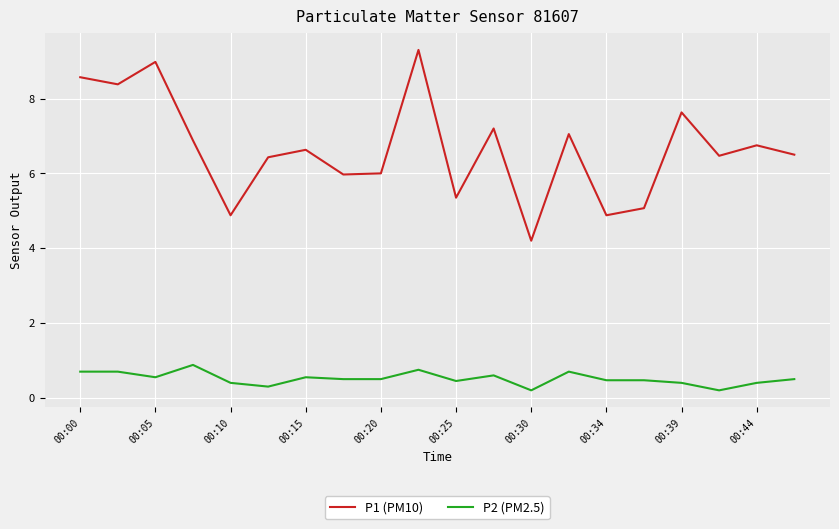

True or false: P1 (PM10) and P2 (PM2.5) cross at least once.

False